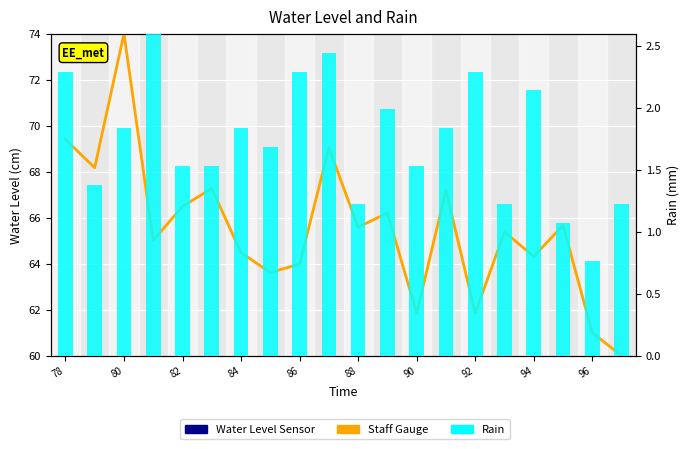

Rank the series at 92 from highest to lowest value.

Water Level Sensor, Staff Gauge, Rain